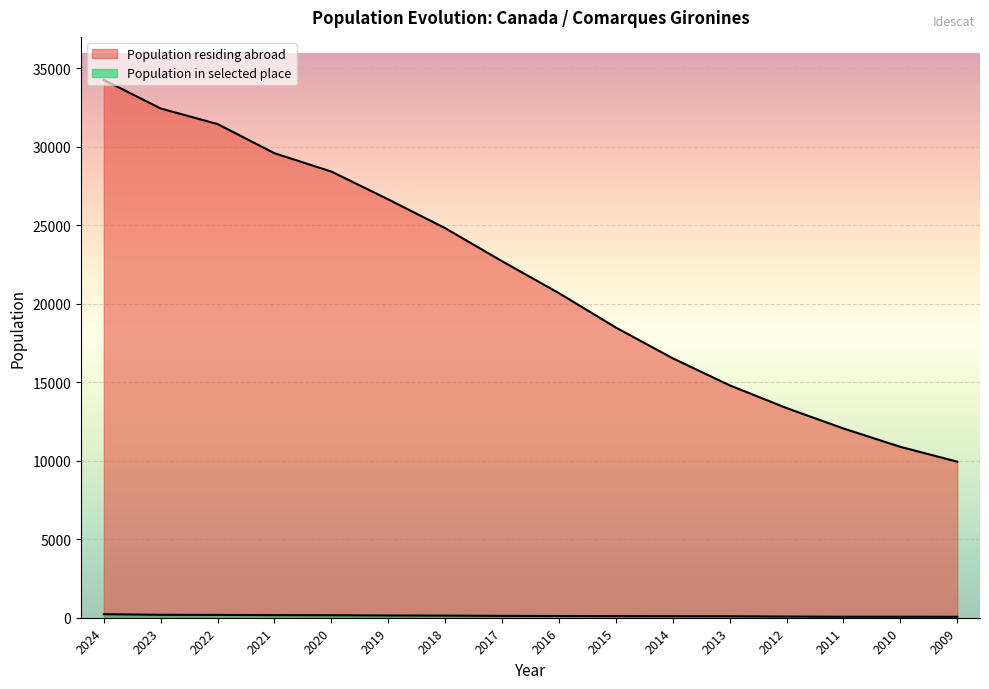

Reading left to right, transcribe all the data shown in this chart.

Population residing abroad: 34269	32447	31456	29598	28429	26656	24822	22716	20681	18490	16529	14809	13360	12058	10890	9943
Population in selected place: 224	187	181	166	160	141	135	118	111	101	97	93	75	62	64	60